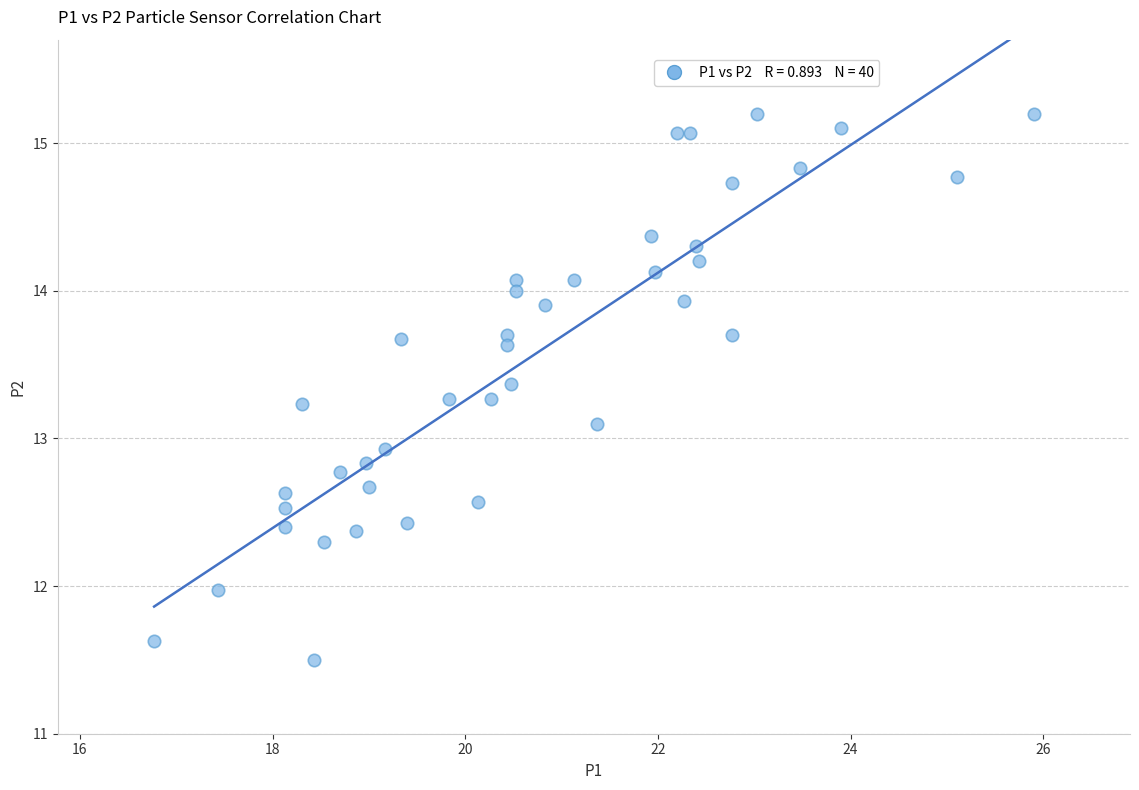

What is the range of Y values (max minus min)?

3.7